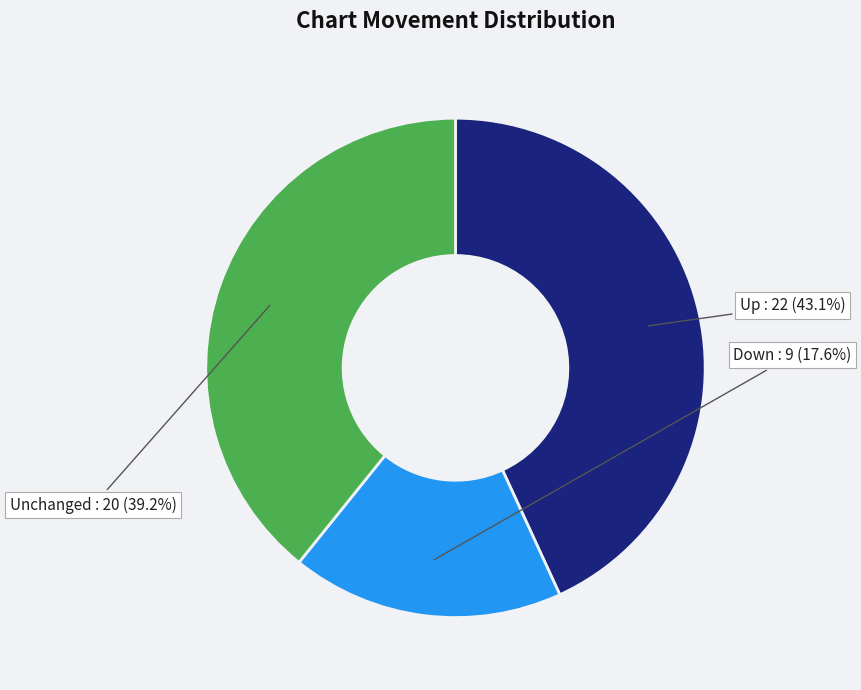

Does any single category account for the majority?

No